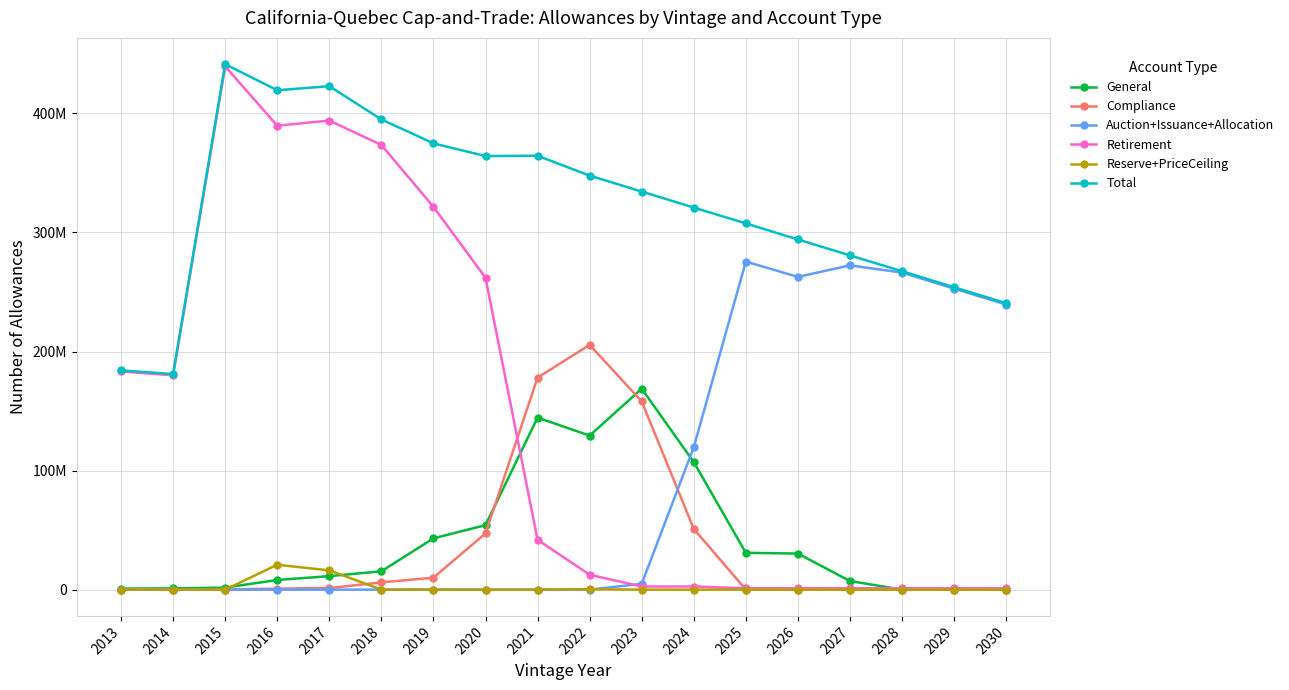

What are all the series names shown in the legend?

General, Compliance, Auction+Issuance+Allocation, Retirement, Reserve+PriceCeiling, Total